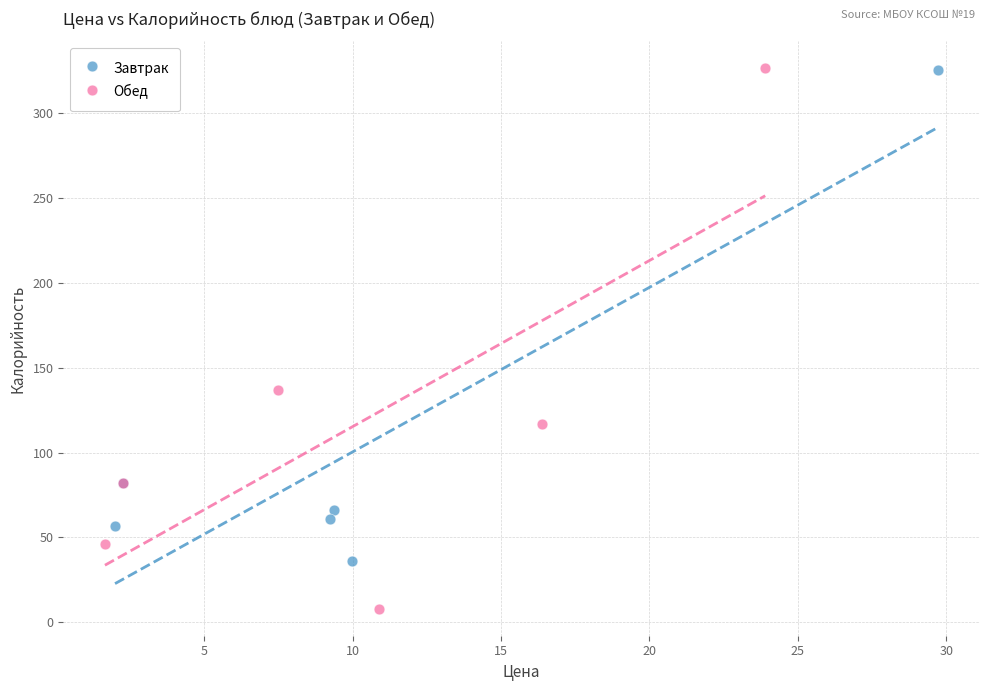

Which series reaches the minimum Y coordinate?

Обед